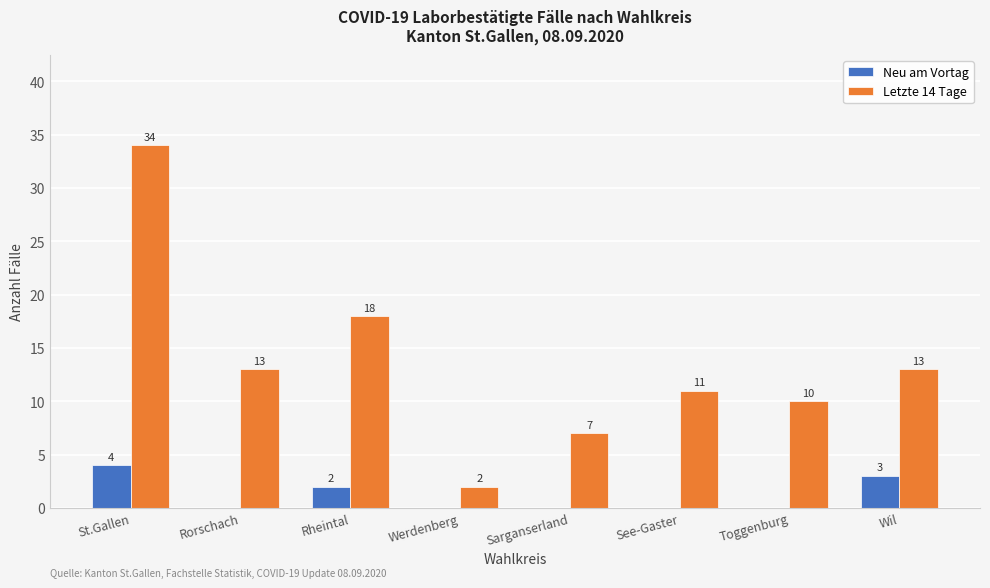

What is the greatest value displayed?

34